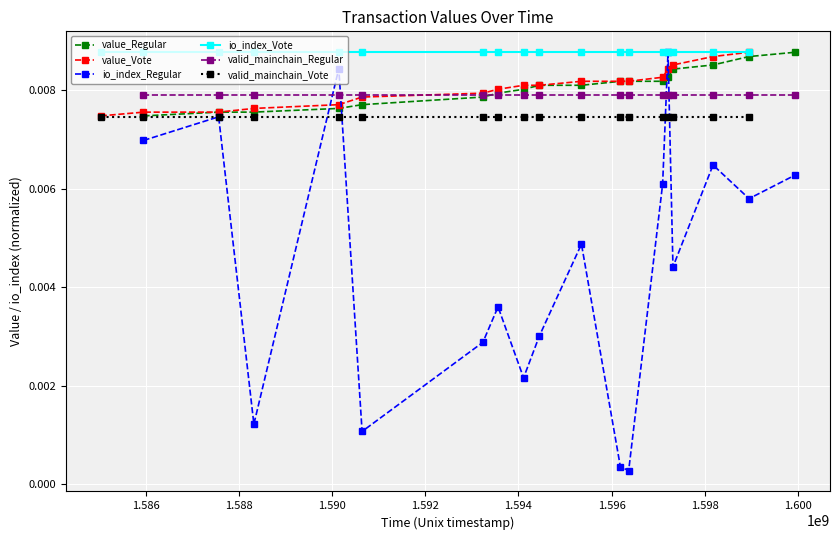

How many lines are shown in the chart?

6